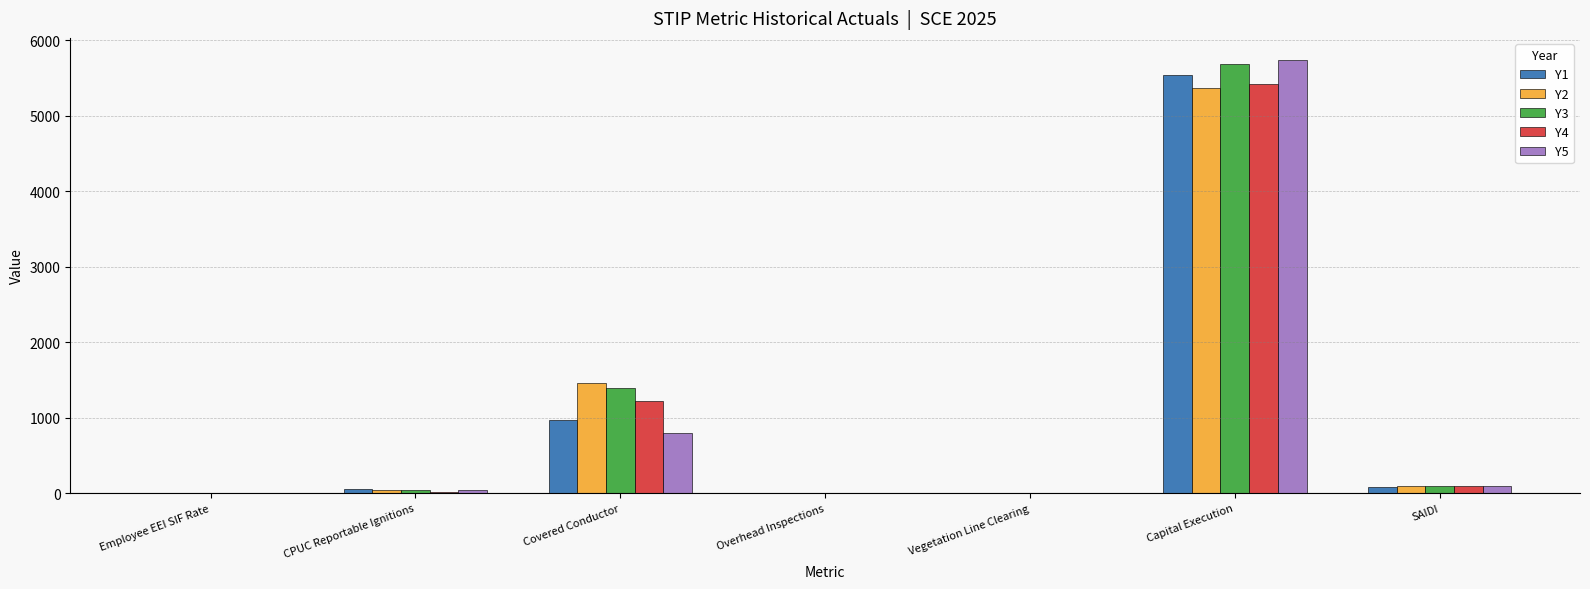

Which category has the highest value in the Y2 series?

Capital Execution